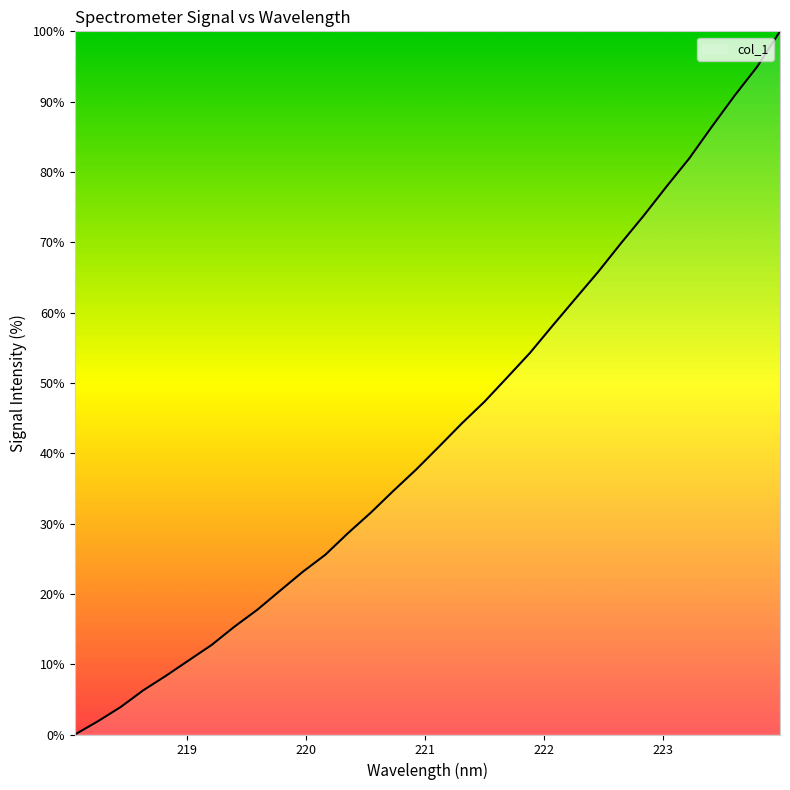

What is the maximum value shown in the chart?

100.0